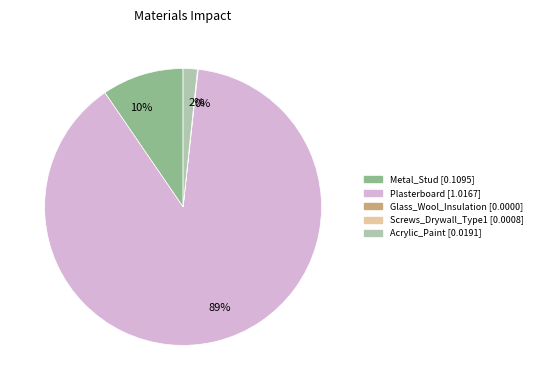

Does any single category account for the majority?

Yes